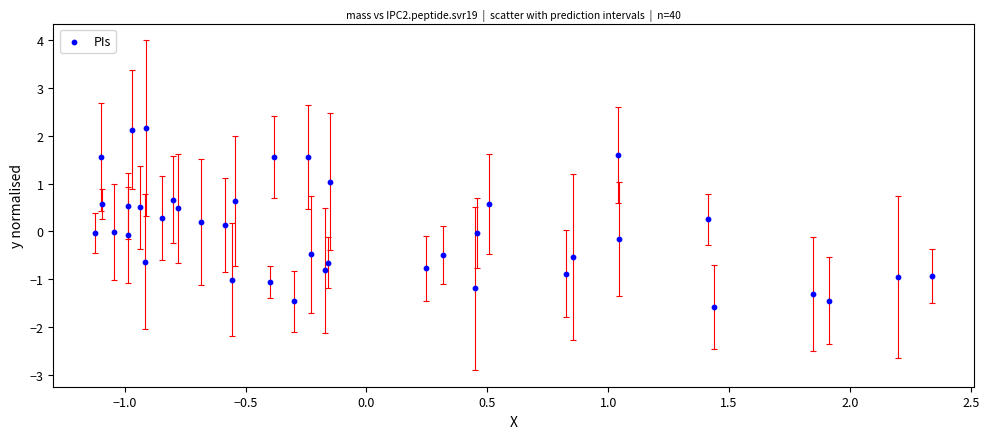

What is the range of X values (max minus min)?

3.5